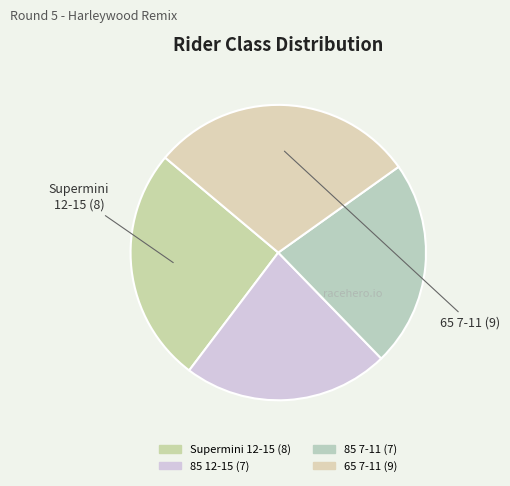

The 85 7-11 slice represents 14% of the pie. True or false?

False